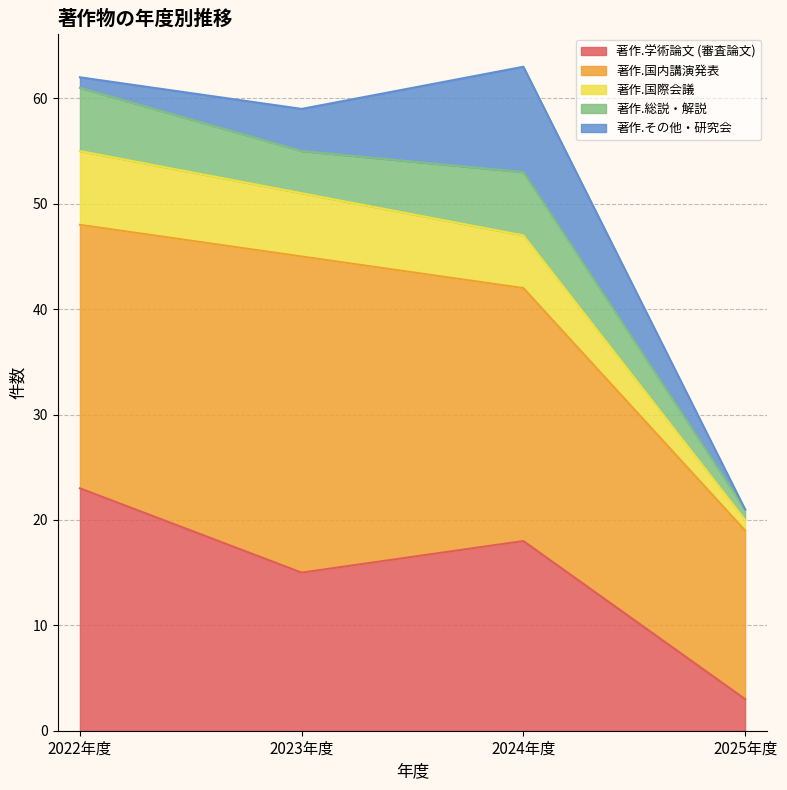

What is the average value of the 著作.国内講演発表 series?

24